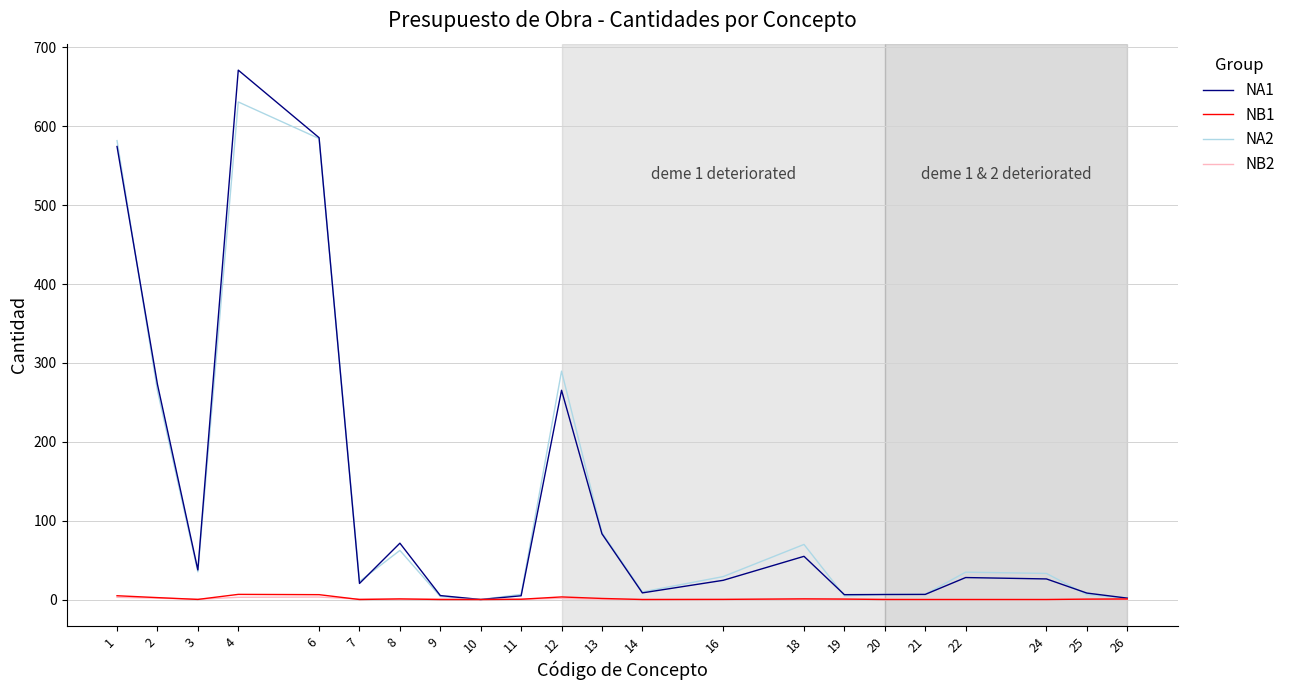

At which category is the sum across all series the highest?

4